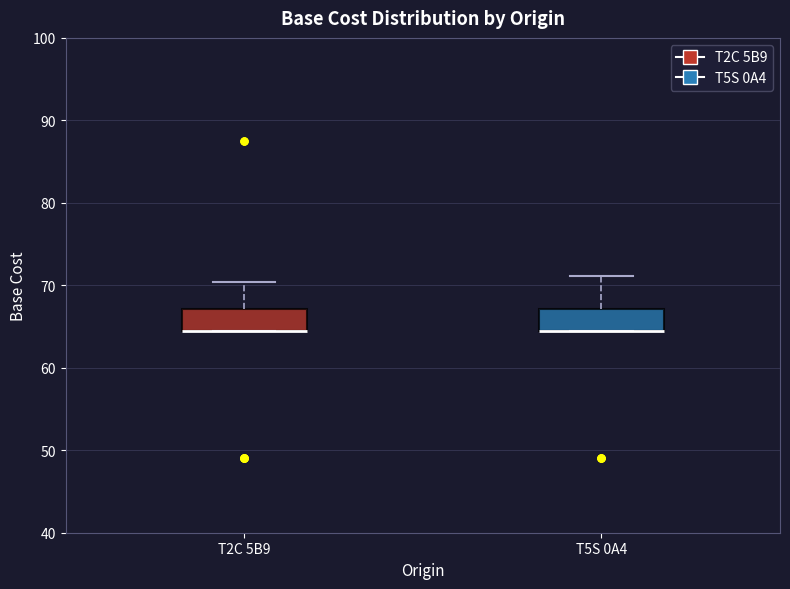

Where is the lower edge of the box for T5S 0A4 on the y-axis? The values are not printed on the chart, so give them approximately, as read against the axis.

64